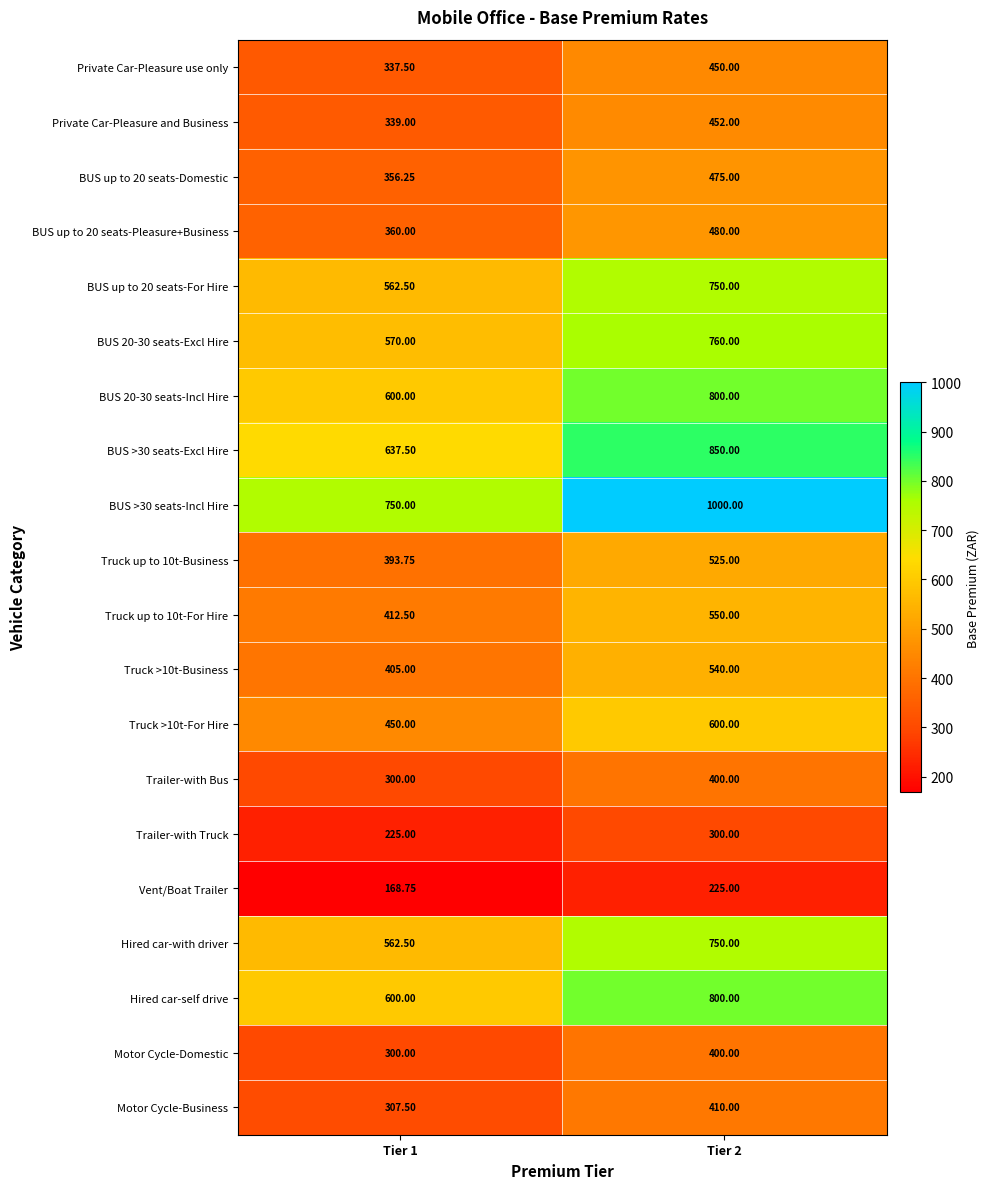

How many categories are shown in the chart?

2